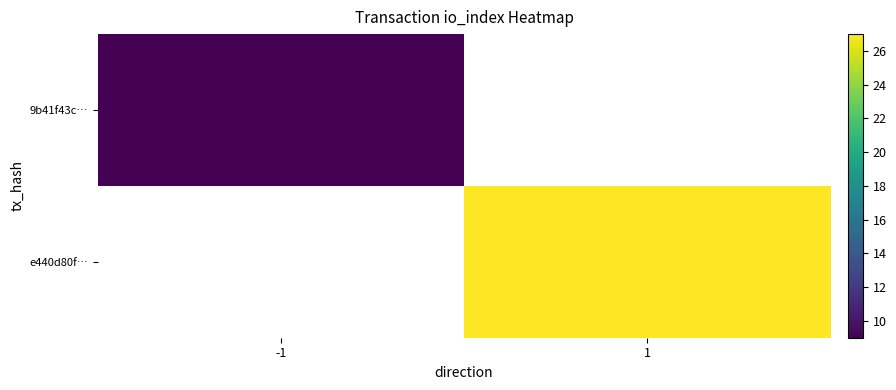

How many values in e440d80f… are above zero?

1